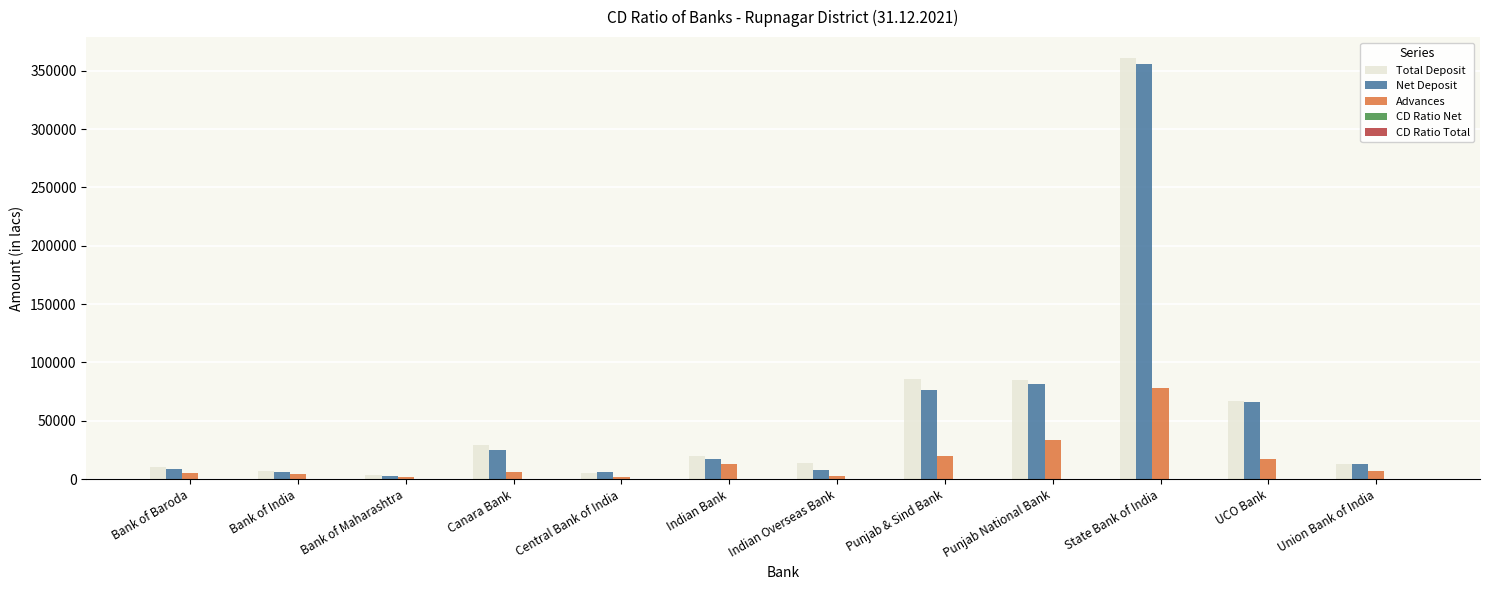

Between Canara Bank and Punjab National Bank, which series saw the biggest shift?

Net Deposit